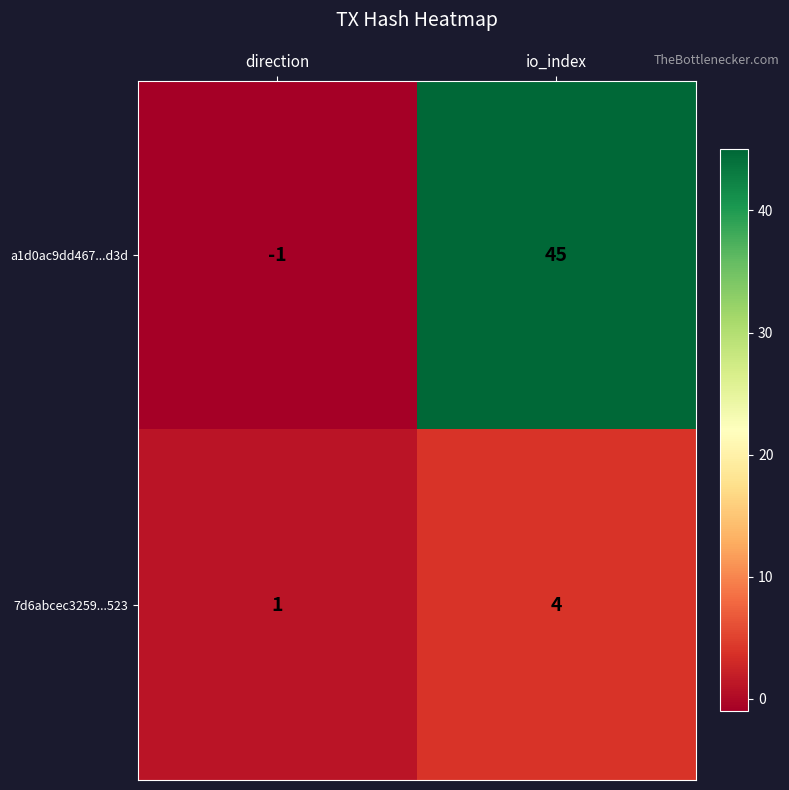

The a1d0ac9dd467...d3d series shows 15 at io_index. True or false?

False